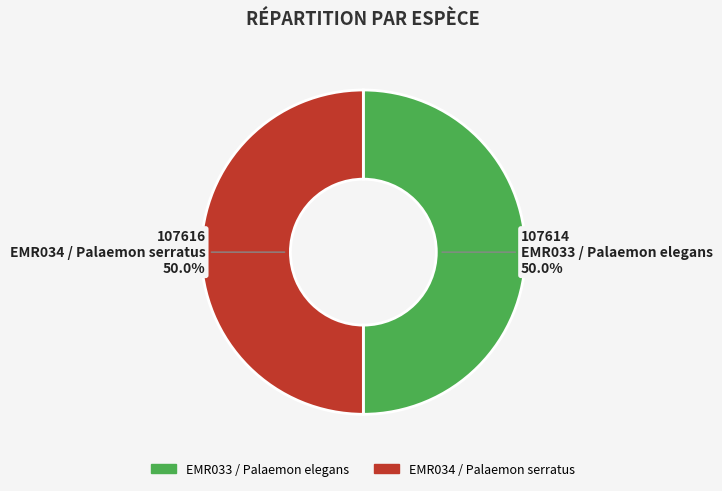

Count the number of slices in the pie.

2